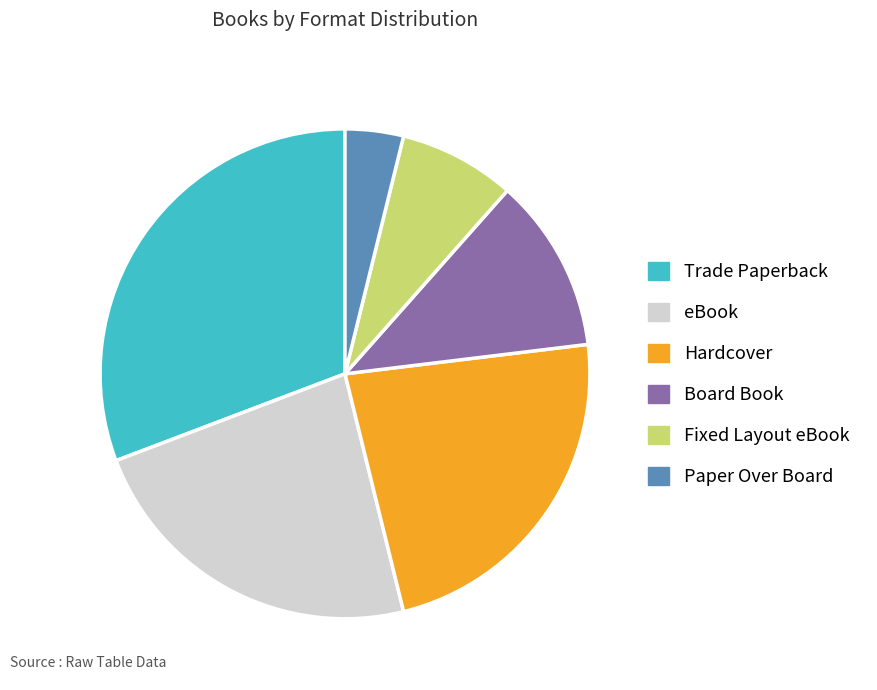

Is there a majority slice in this chart?

No